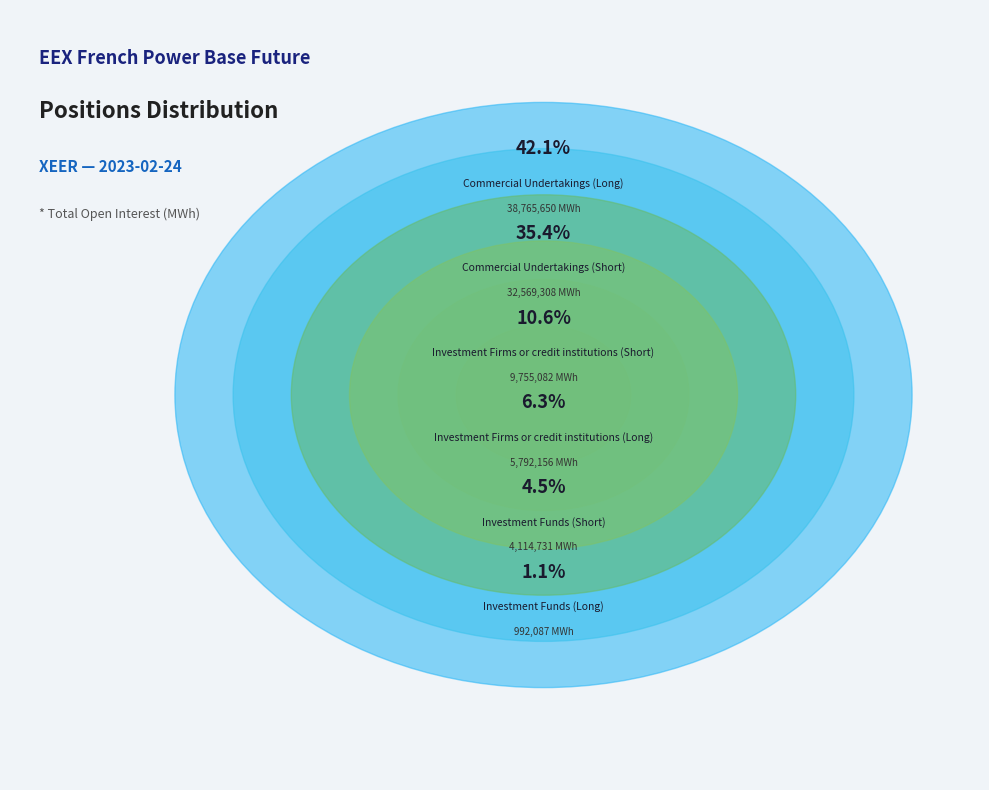

The Investment Firms or credit institutions (Short) slice represents 20% of the pie. True or false?

False